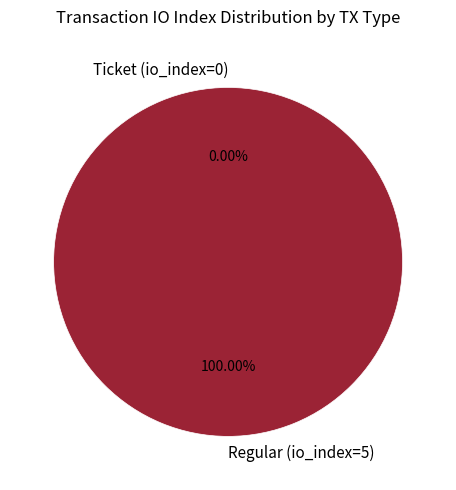

To the nearest percent, what is the combined percentage of Ticket (io_index=0) and Regular (io_index=5)?

100%